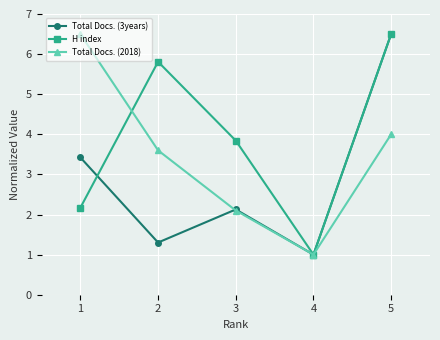

At which category does Total Docs. (2018) reach its first local valley?

4